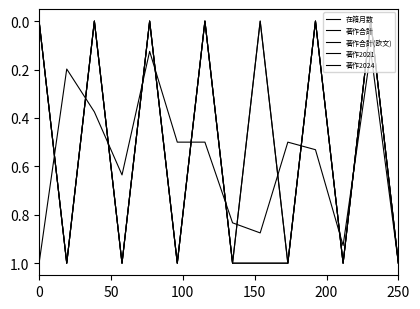

At which category does 著作合計 reach its first local valley?

100